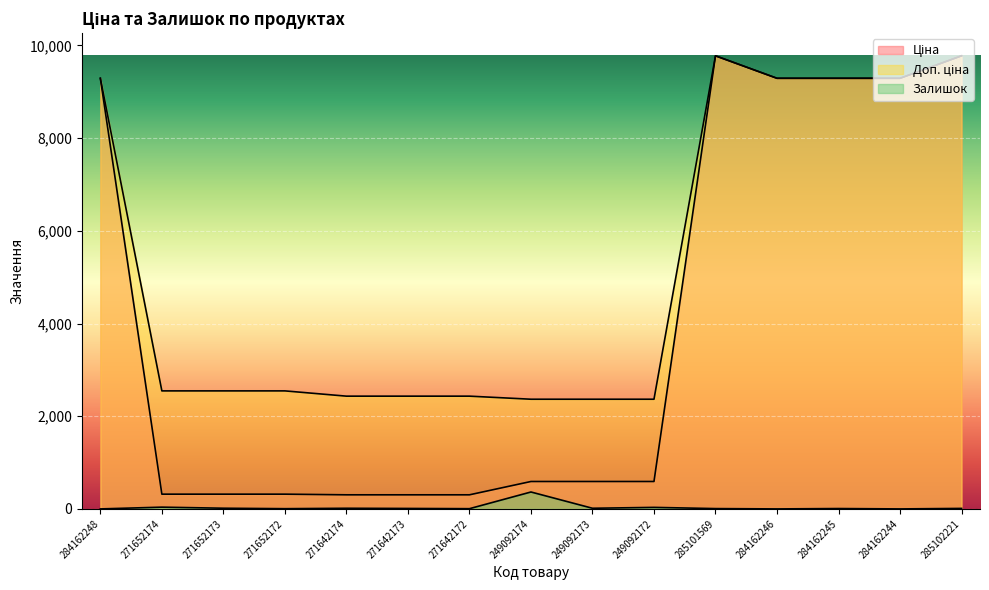

True or false: Ціна has a value of 591.6 at 249092174.

True